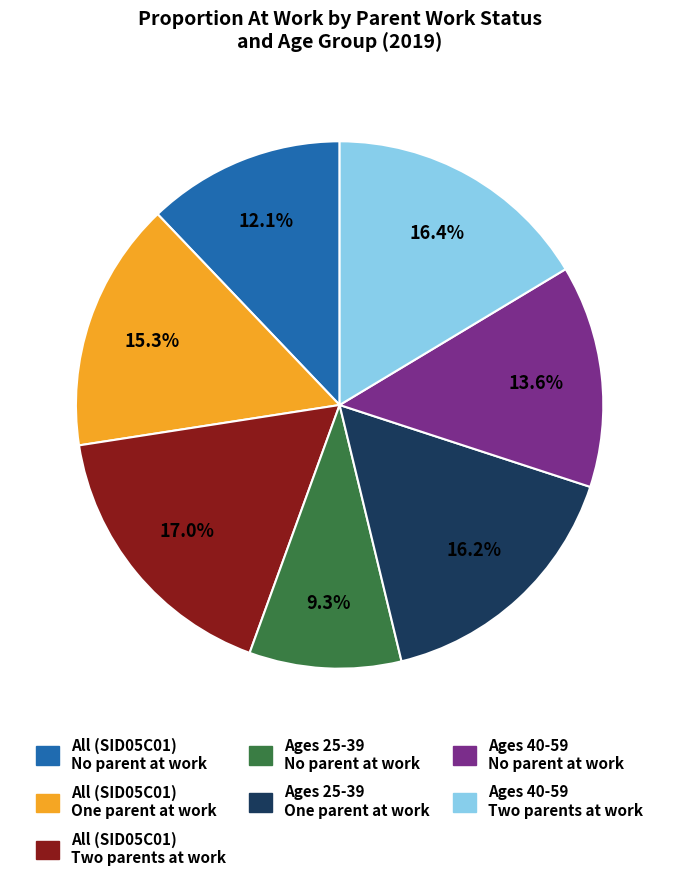

Does any single category account for the majority?

No